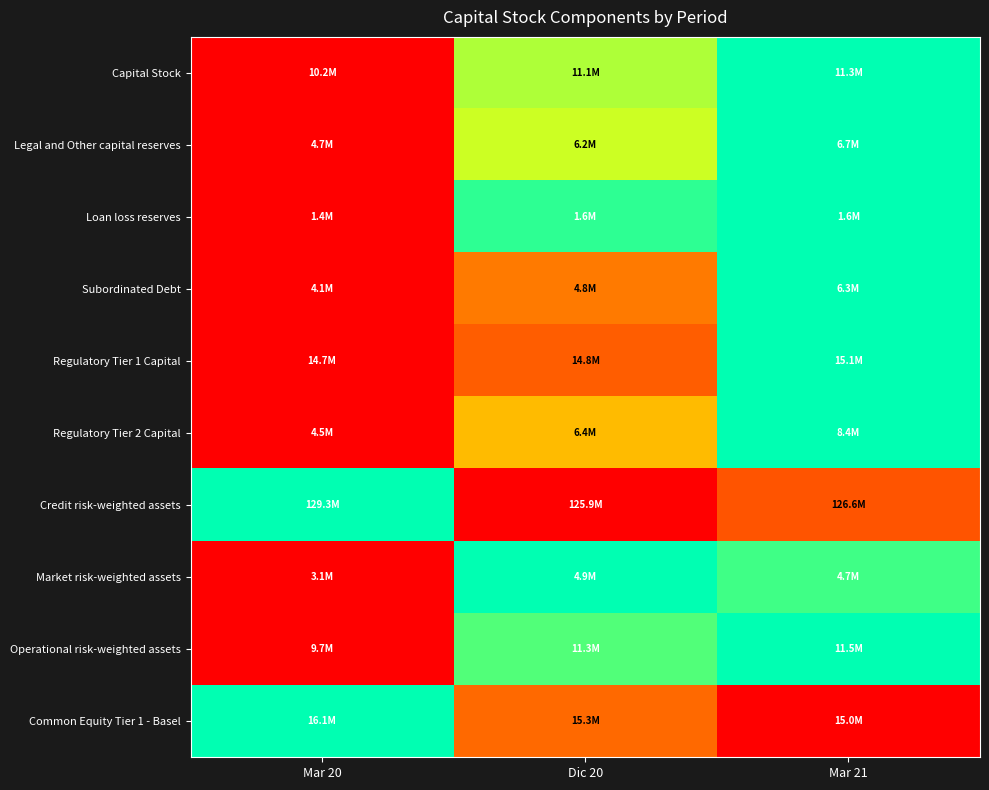

Between Mar 20 and Dic 20, which is larger?

Dic 20